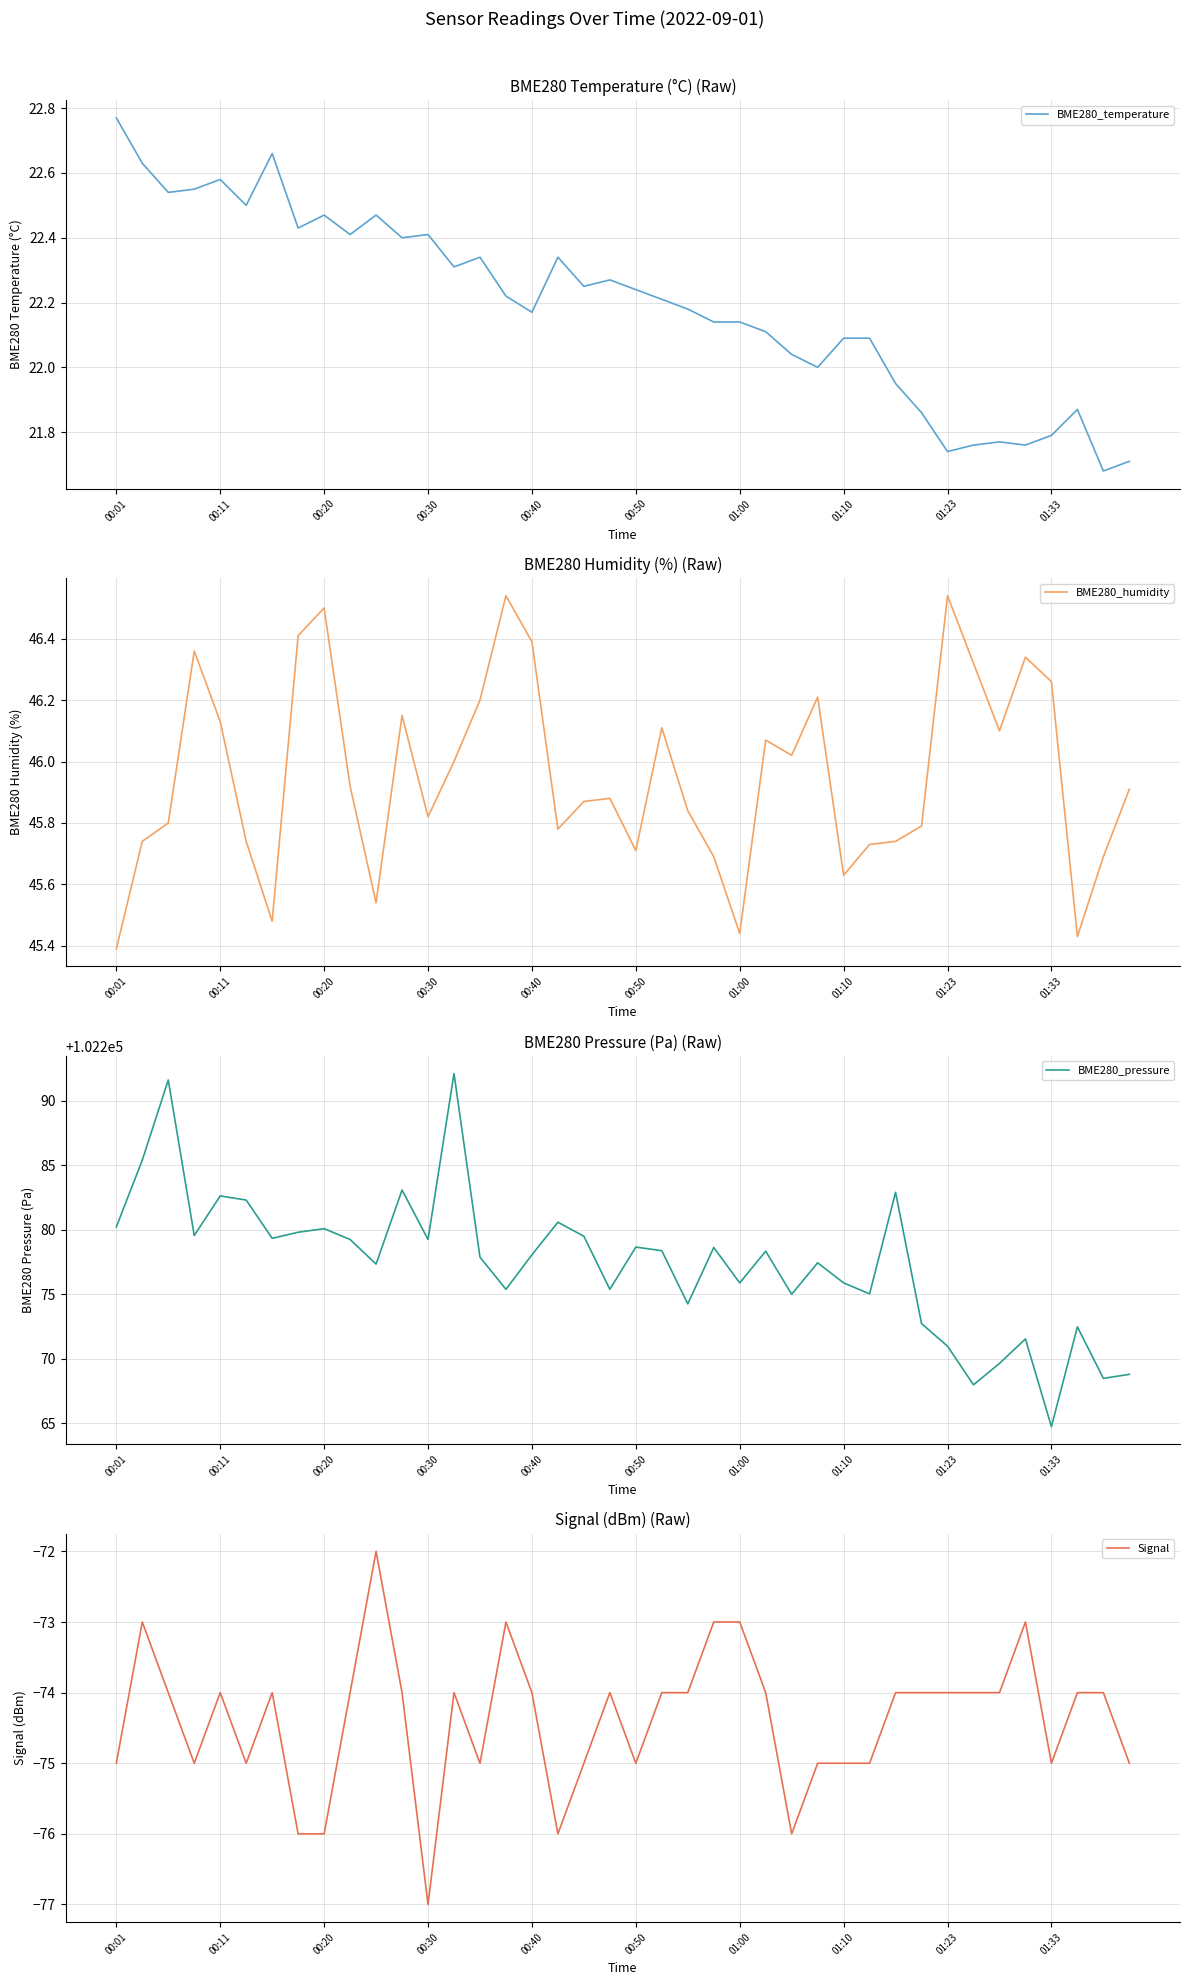

Which category has the lowest value in the BME280_humidity series?

00:01